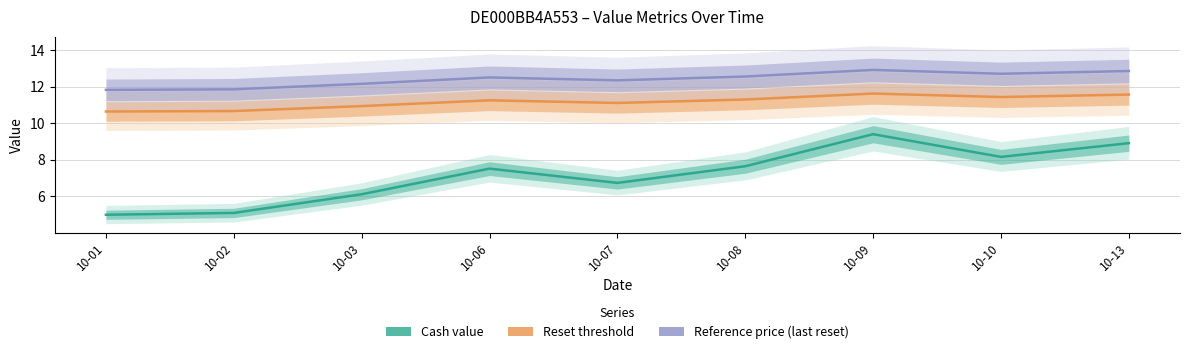

True or false: Reset threshold and Cash value intersect in this chart.

False